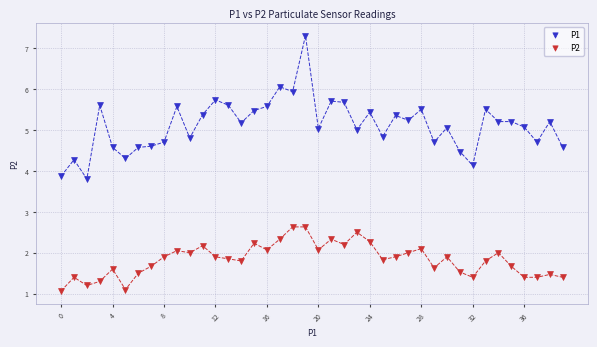

What are all the series names shown in the legend?

P1, P2